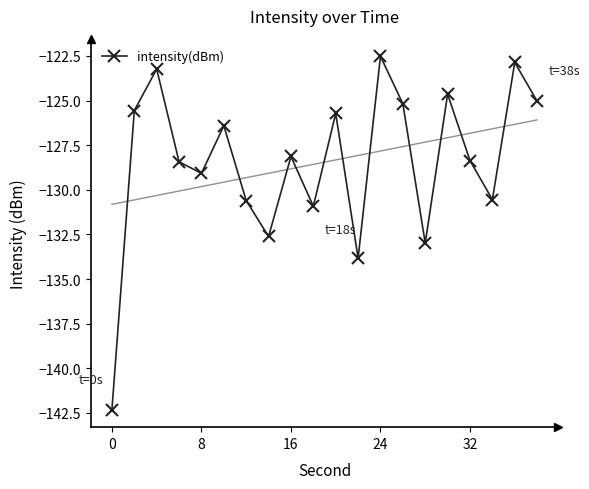

What is the difference between the maximum and minimum values?

19.8